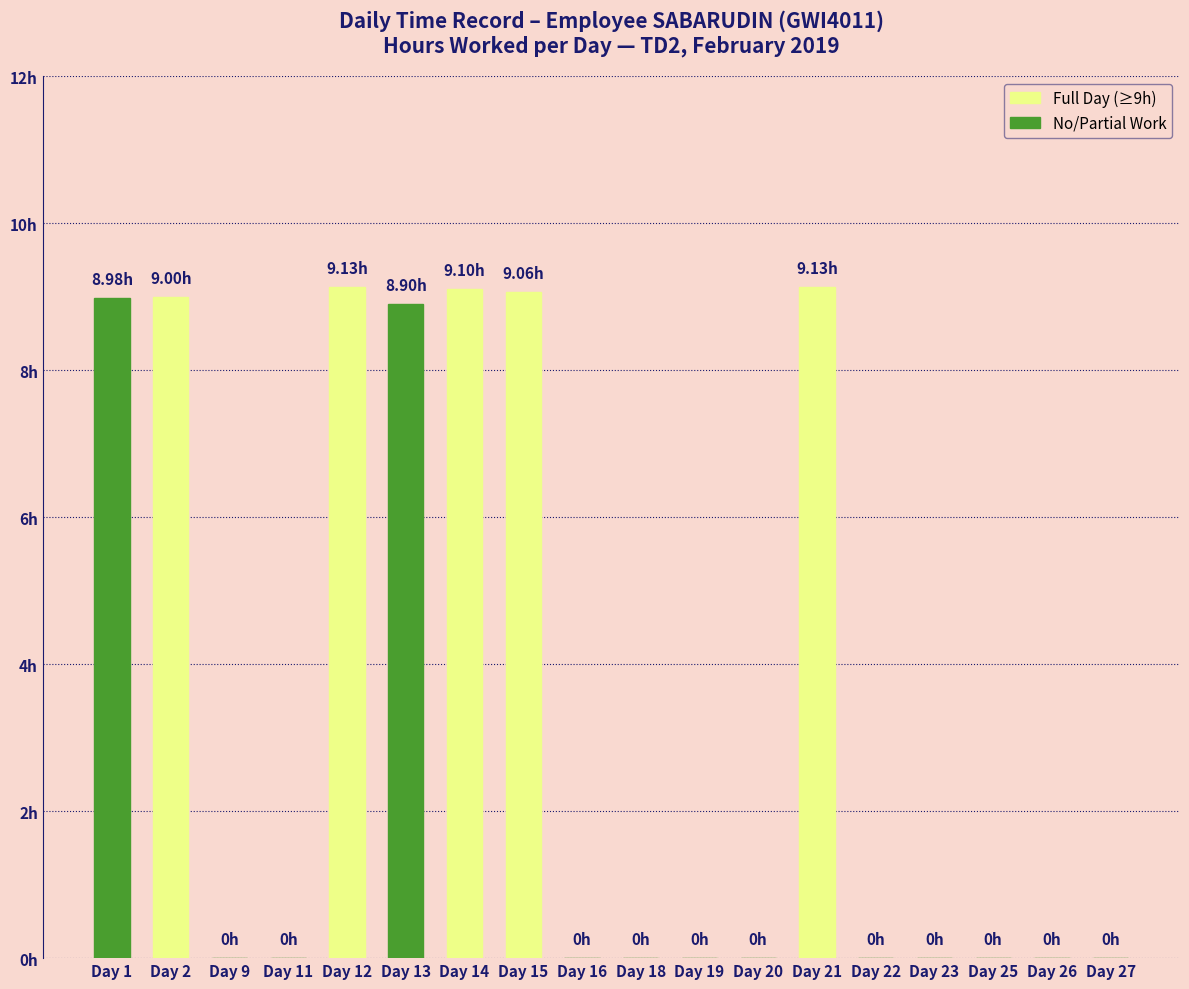

What is the greatest value displayed?

9.1